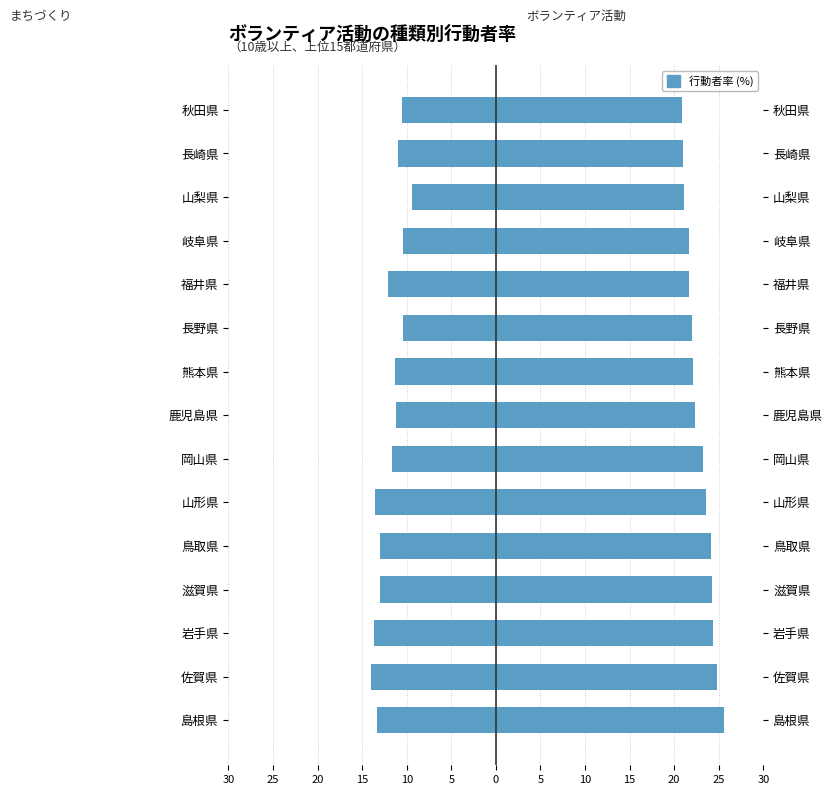

What is the maximum value shown in the chart?

25.6